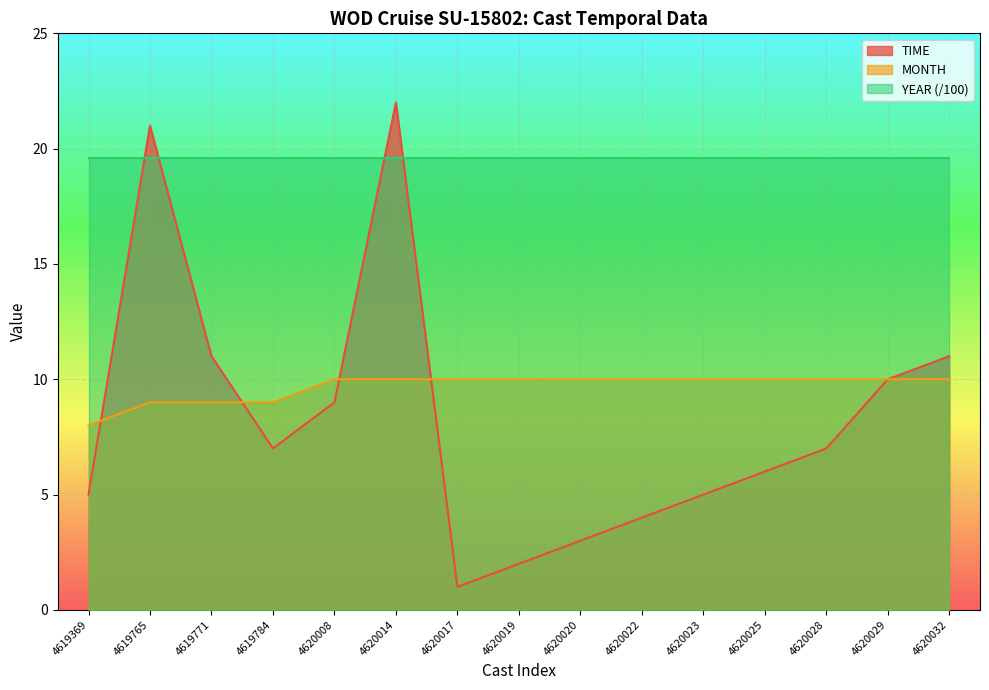

How many intersections are there between TIME and MONTH?

4